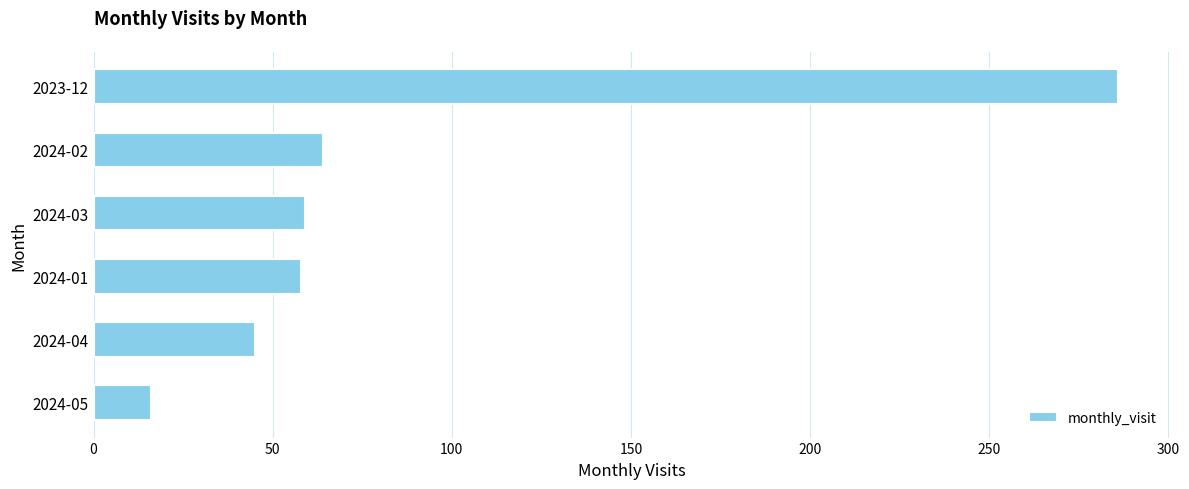

What is the minimum value shown in the chart?

16